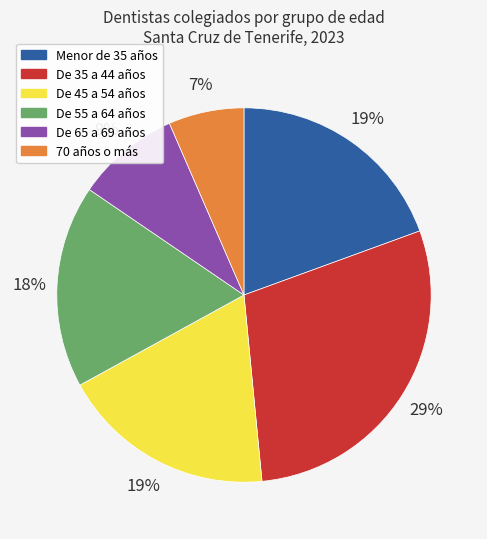

To the nearest percent, what is the combined percentage of De 45 a 54 años and Menor de 35 años?

38%